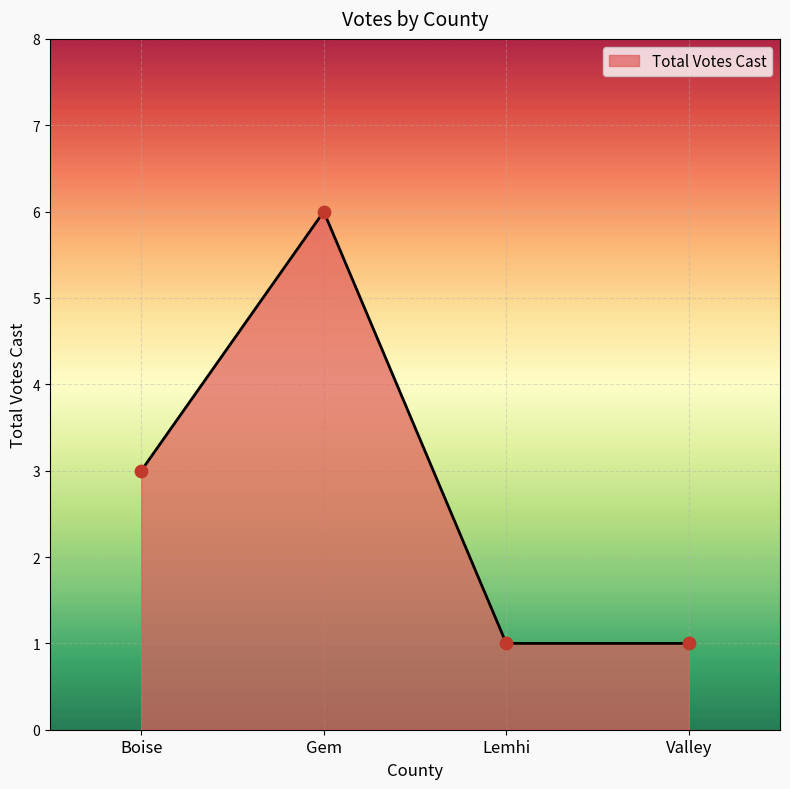

Between Valley and Boise, which is larger?

Boise